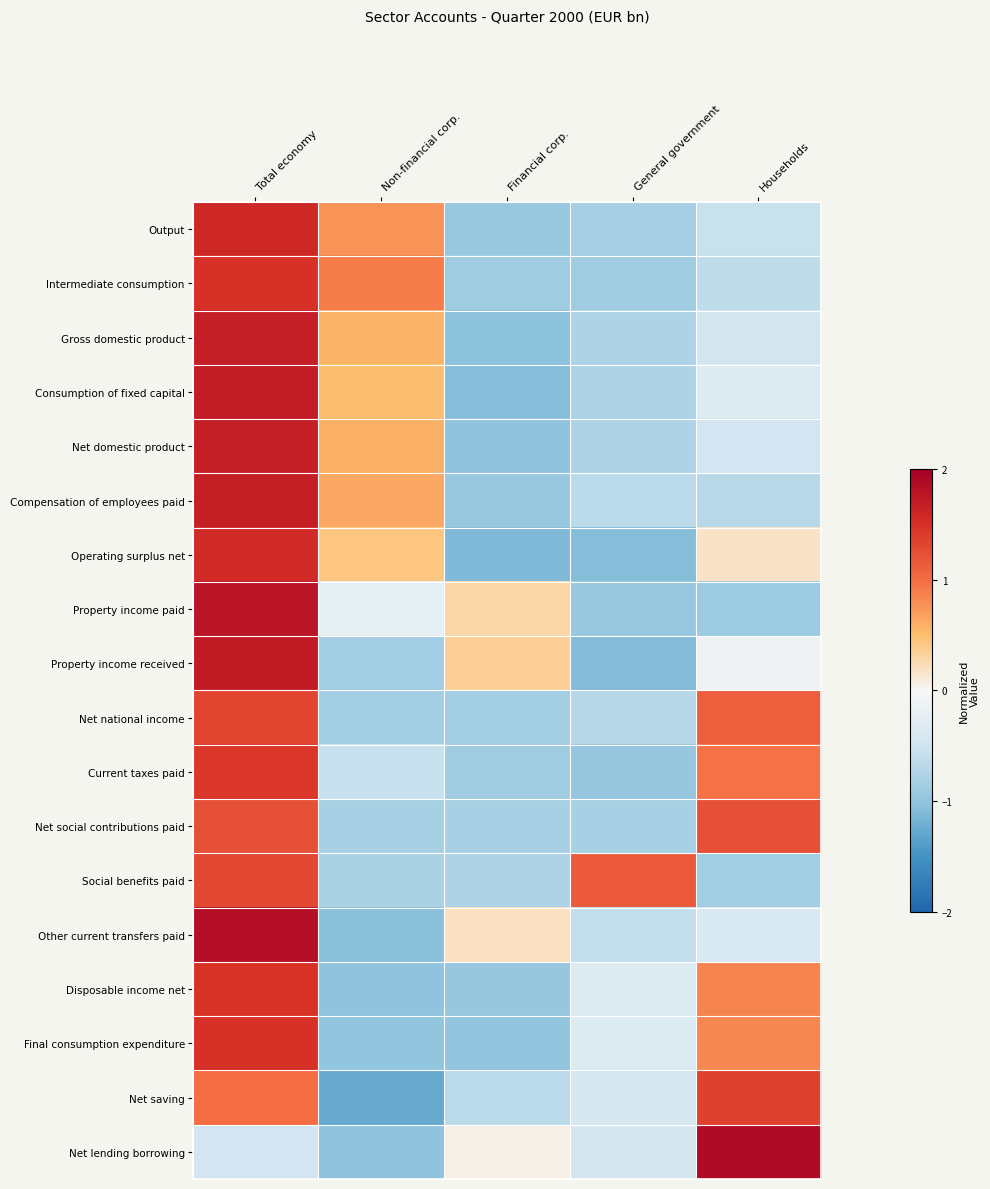

Reading left to right, extract all data points from this chart.

Output: Total economy=1.6	Non-financial corp.=0.8	Financial corp.=-1.0	General government=-0.8	Households=-0.6
Intermediate consumption: Total economy=1.5	Non-financial corp.=0.9	Financial corp.=-0.9	General government=-0.9	Households=-0.6
Gross domestic product: Total economy=1.7	Non-financial corp.=0.6	Financial corp.=-1.0	General government=-0.8	Households=-0.5
Consumption of fixed capital: Total economy=1.7	Non-financial corp.=0.5	Financial corp.=-1.1	General government=-0.8	Households=-0.4
Net domestic product: Total economy=1.7	Non-financial corp.=0.6	Financial corp.=-1.0	General government=-0.8	Households=-0.5
Compensation of employees paid: Total economy=1.7	Non-financial corp.=0.6	Financial corp.=-1.0	General government=-0.7	Households=-0.7
Operating surplus net: Total economy=1.6	Non-financial corp.=0.4	Financial corp.=-1.1	General government=-1.1	Households=0.2
Property income paid: Total economy=1.8	Non-financial corp.=-0.2	Financial corp.=0.3	General government=-0.9	Households=-0.9
Property income received: Total economy=1.7	Non-financial corp.=-0.9	Financial corp.=0.4	General government=-1.1	Households=-0.1
Net national income: Total economy=1.3	Non-financial corp.=-0.9	Financial corp.=-0.9	General government=-0.7	Households=1.1
Current taxes paid: Total economy=1.4	Non-financial corp.=-0.6	Financial corp.=-0.9	General government=-1.0	Households=1.0
Net social contributions paid: Total economy=1.2	Non-financial corp.=-0.8	Financial corp.=-0.8	General government=-0.8	Households=1.2
Social benefits paid: Total economy=1.3	Non-financial corp.=-0.8	Financial corp.=-0.8	General government=1.1	Households=-0.9
Other current transfers paid: Total economy=1.8	Non-financial corp.=-1.0	Financial corp.=0.2	General government=-0.6	Households=-0.4
Disposable income net: Total economy=1.5	Non-financial corp.=-1.0	Financial corp.=-1.0	General government=-0.4	Households=0.9
Final consumption expenditure: Total economy=1.5	Non-financial corp.=-1.0	Financial corp.=-1.0	General government=-0.3	Households=0.8
Net saving: Total economy=1.0	Non-financial corp.=-1.3	Financial corp.=-0.7	General government=-0.4	Households=1.3
Net lending borrowing: Total economy=-0.5	Non-financial corp.=-1.0	Financial corp.=0.0	General government=-0.4	Households=1.9